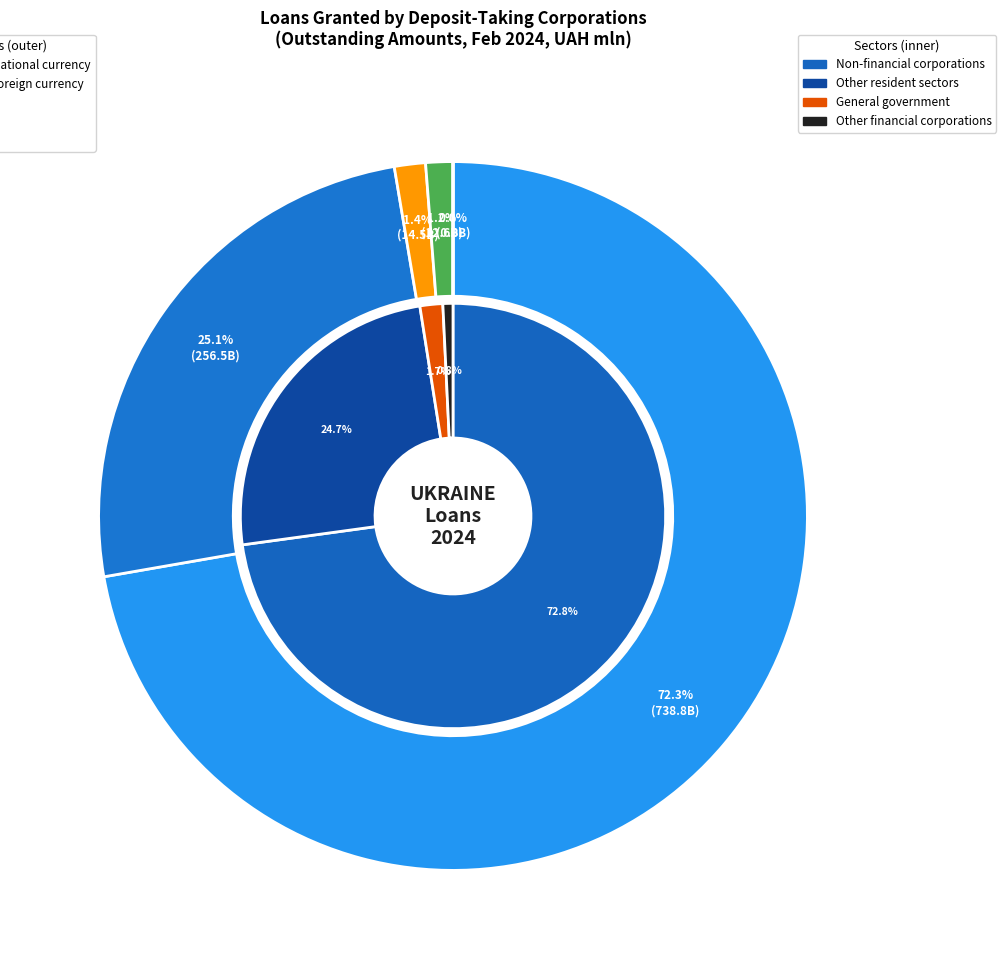

Which category has the biggest portion of the pie?

Ukraine (national)